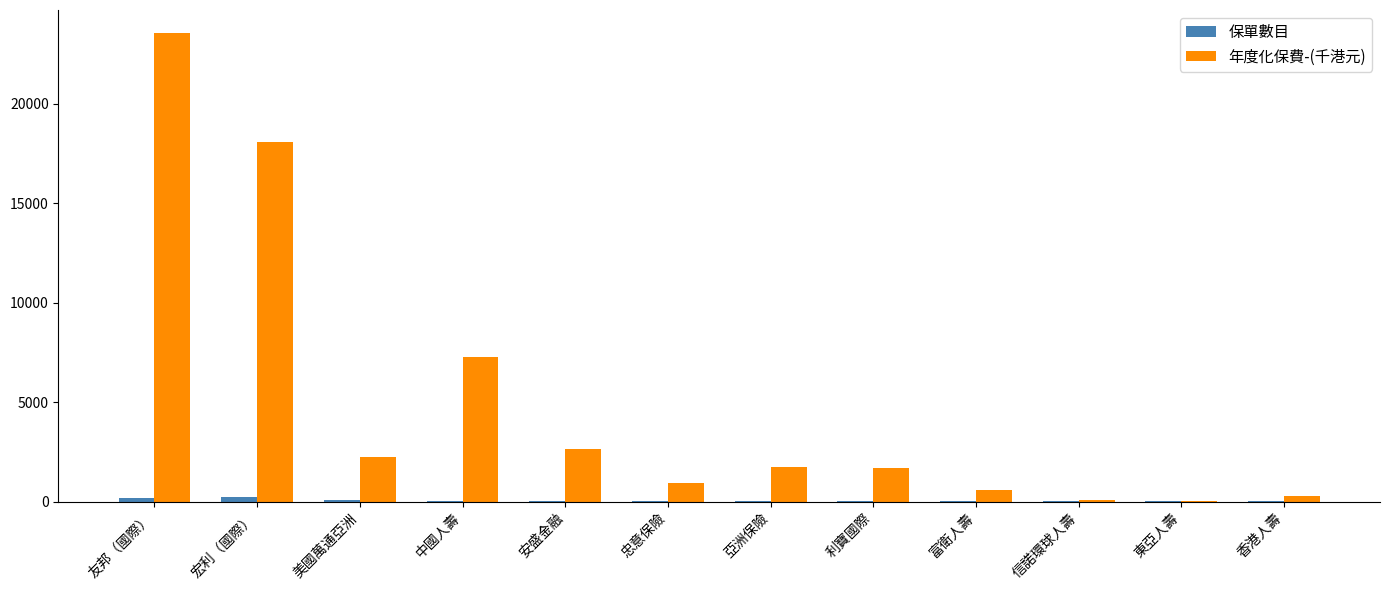

What is the total value across all series at 忠意保險?

934